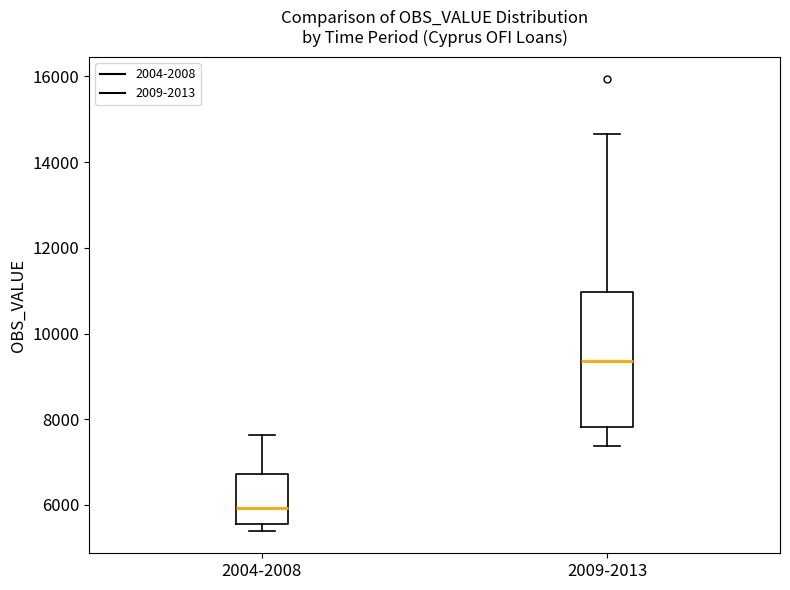

Where does the median line of the box for 2004-2008 sit on the y-axis? The values are not printed on the chart, so give them approximately, as read against the axis.

6000